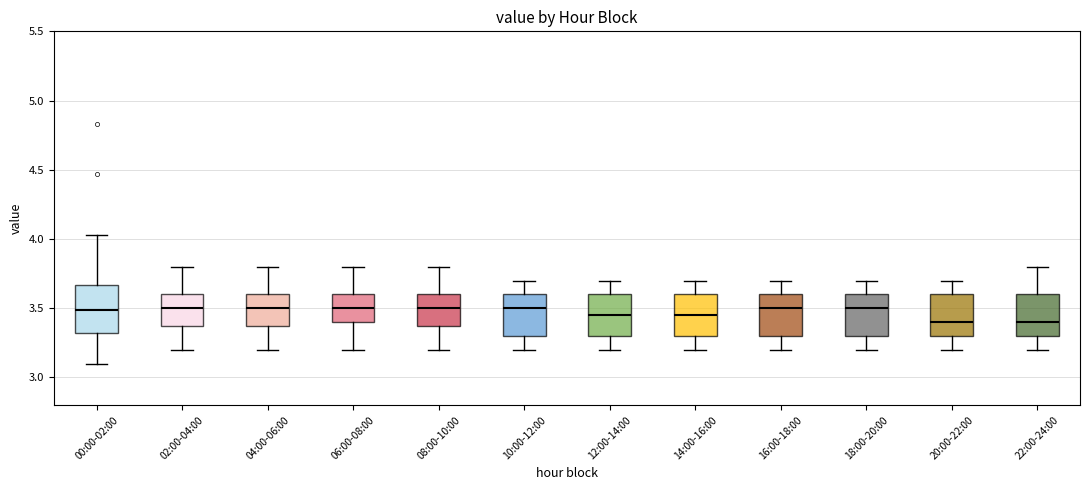

Where does the lower whisker of the box for 22:00-24:00 end on the y-axis? The values are not printed on the chart, so give them approximately, as read against the axis.

3.20